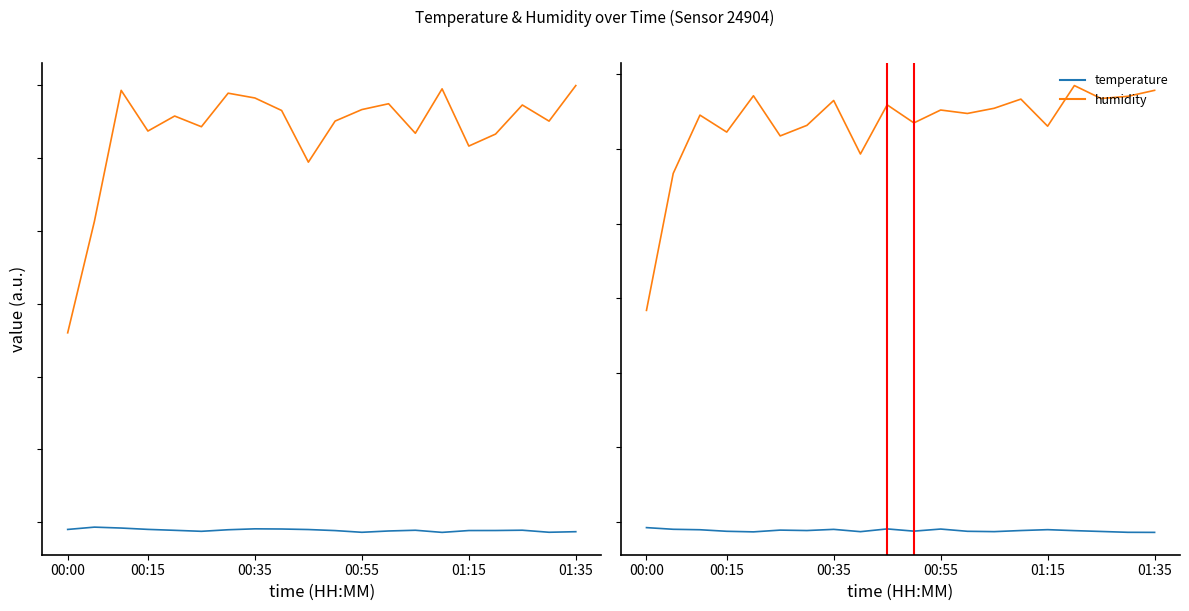

The value of humidity at 12 is 175.0. True or false?

False